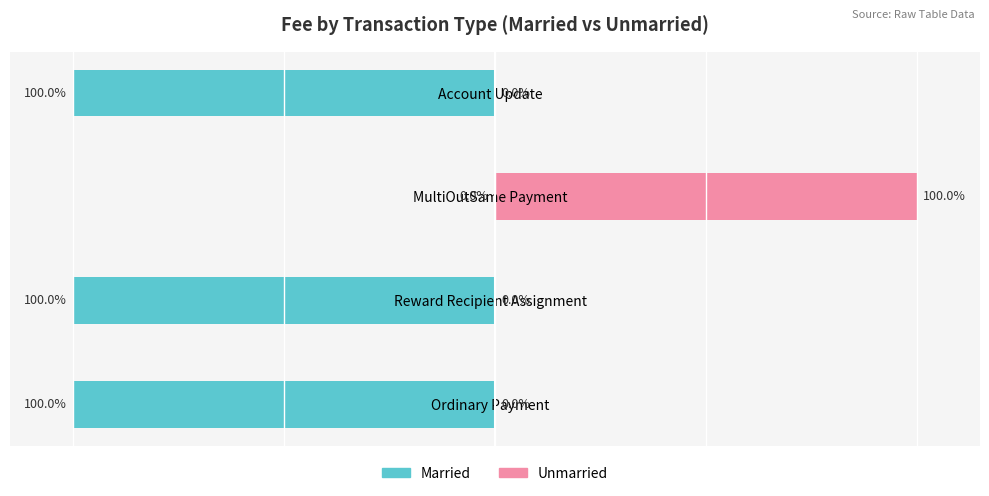

Reading left to right, transcribe all the data shown in this chart.

Married: 0=-100	1=-100	2=0	3=-100
Unmarried: 0=0	1=0	2=100	3=0